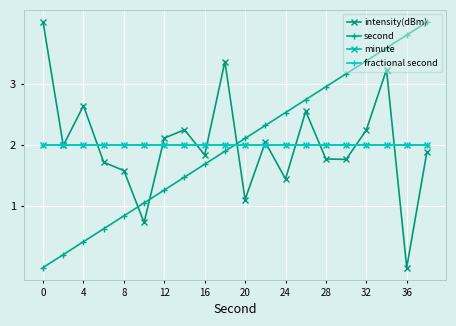

Which category has the lowest value in the intensity(dBm) series?

36